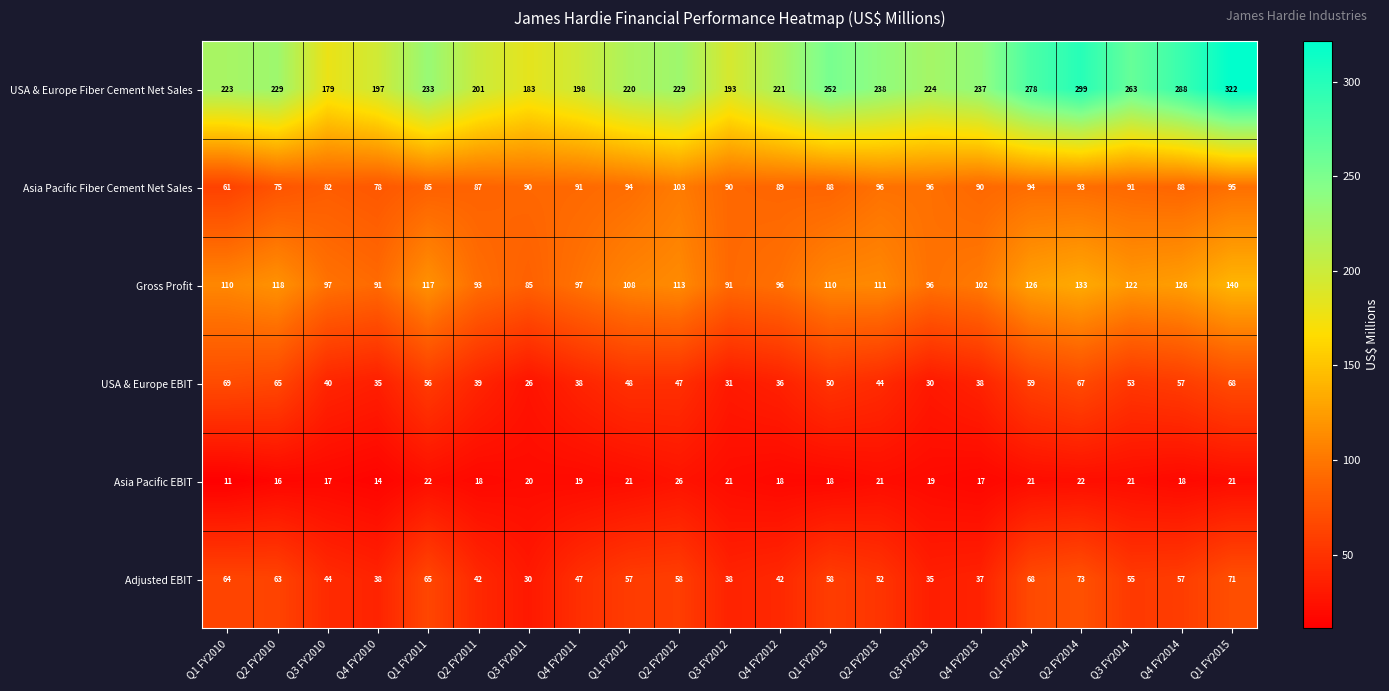

Rank the series at Q2 FY2010 from lowest to highest value.

Asia Pacific EBIT, Adjusted EBIT, USA & Europe EBIT, Asia Pacific Fiber Cement Net Sales, Gross Profit, USA & Europe Fiber Cement Net Sales